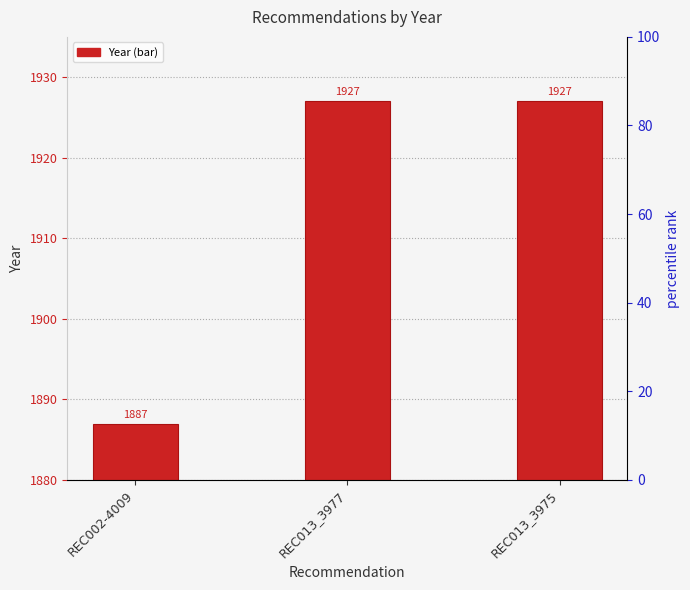

Approximately how many times larger is the value at REC013_3977 compared to REC013_3975?

1.0